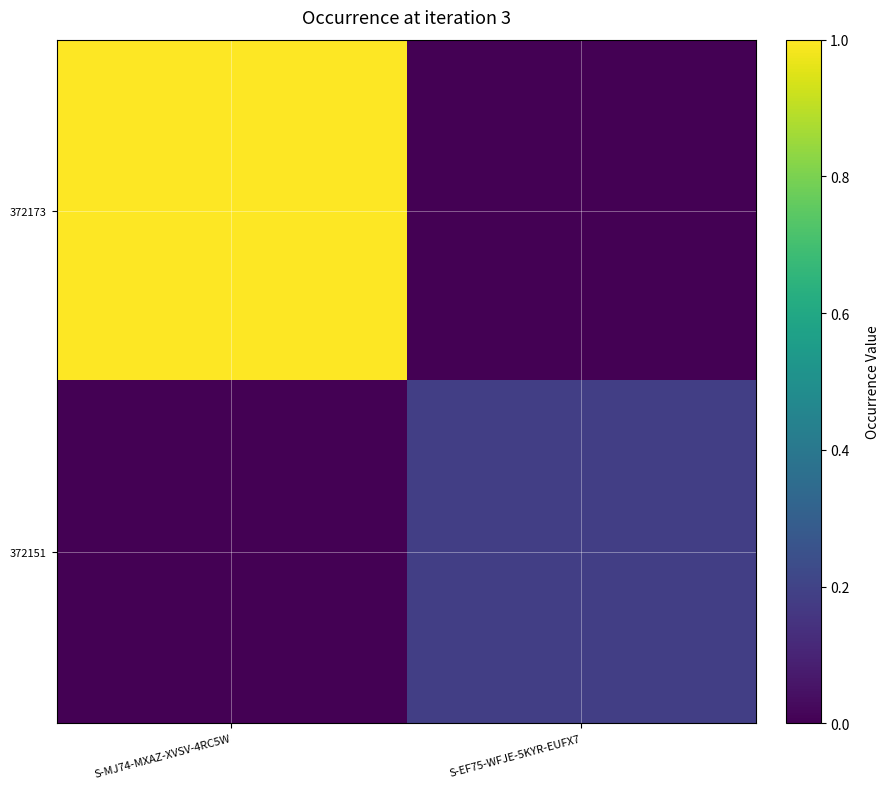

What is the total value across all series at S-EF75-WFJE-5KYR-EUFX7?

0.2